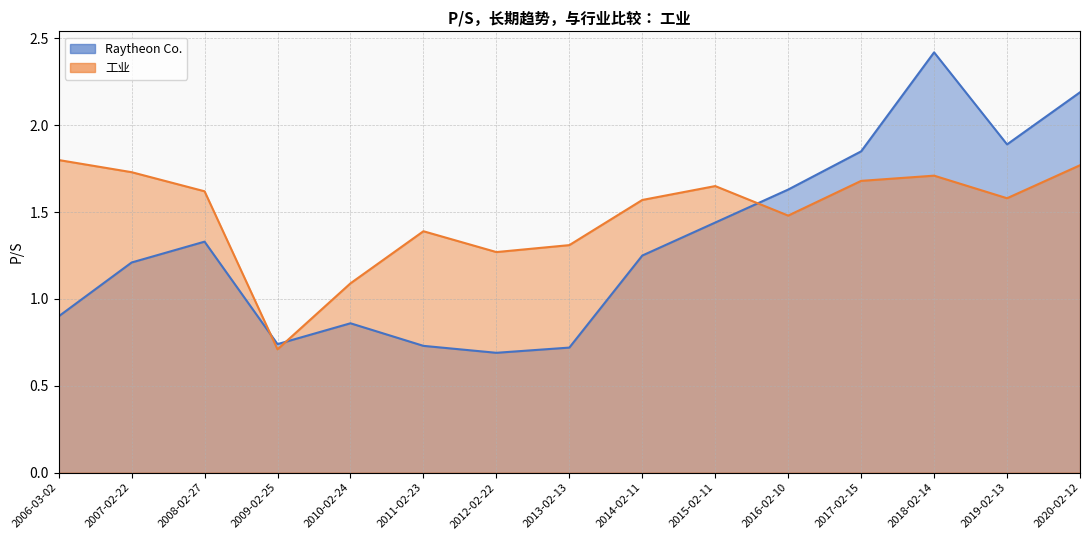

Which series has the largest range (max minus min)?

Raytheon Co.